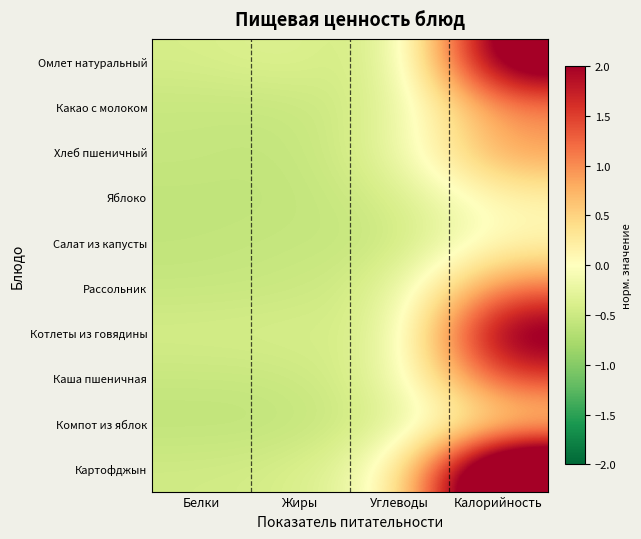

Reading left to right, extract all data points from this chart.

Омлет натуральный: Белки=-0.4	Жиры=-0.3	Углеводы=-0.6	Калорийность=2.7
Какао с молоком: Белки=-0.5	Жиры=-0.6	Углеводы=-0.4	Калорийность=1.0
Хлеб пшеничный: Белки=-0.5	Жиры=-0.6	Углеводы=-0.3	Калорийность=0.9
Яблоко: Белки=-0.6	Жиры=-0.6	Углеводы=-0.4	Калорийность=0.1
Салат из капусты: Белки=-0.6	Жиры=-0.5	Углеводы=-0.6	Калорийность=0.1
Рассольник: Белки=-0.5	Жиры=-0.5	Углеводы=-0.4	Калорийность=1.2
Котлеты из говядины: Белки=-0.4	Жиры=-0.4	Углеводы=-0.4	Калорийность=2.5
Каша пшеничная: Белки=-0.5	Жиры=-0.5	Углеводы=-0.3	Калорийность=1.5
Компот из яблок: Белки=-0.6	Жиры=-0.6	Углеводы=-0.4	Калорийность=0.3
Картофджын: Белки=-0.5	Жиры=-0.4	Углеводы=-0.0	Калорийность=3.7